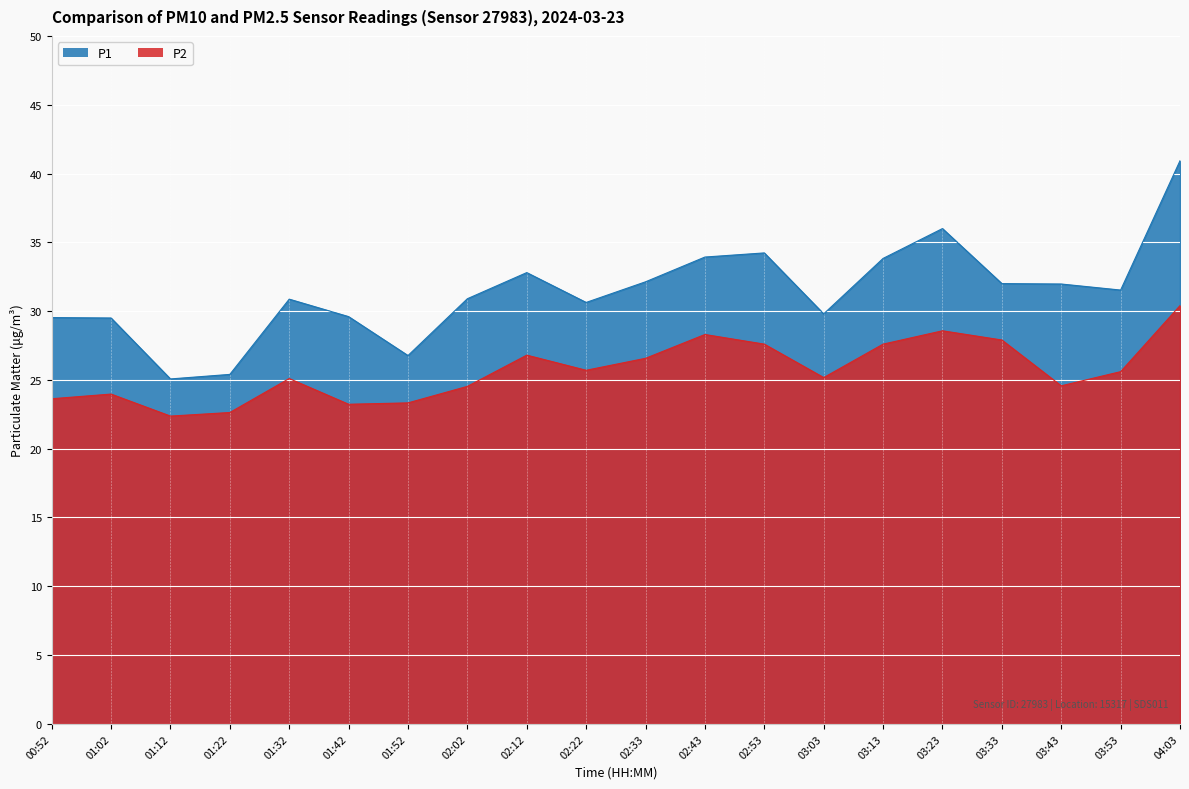

At which category is the sum across all series the highest?

04:03